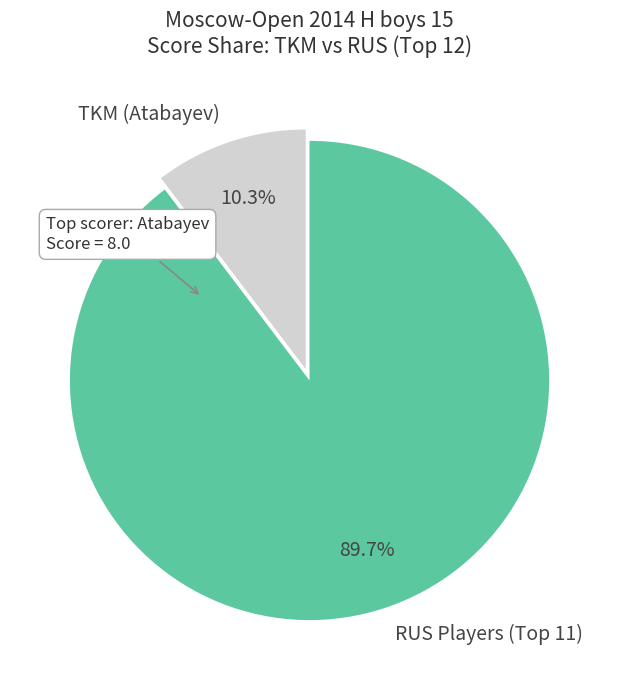

Which category has the biggest portion of the pie?

RUS Players (Top 11)